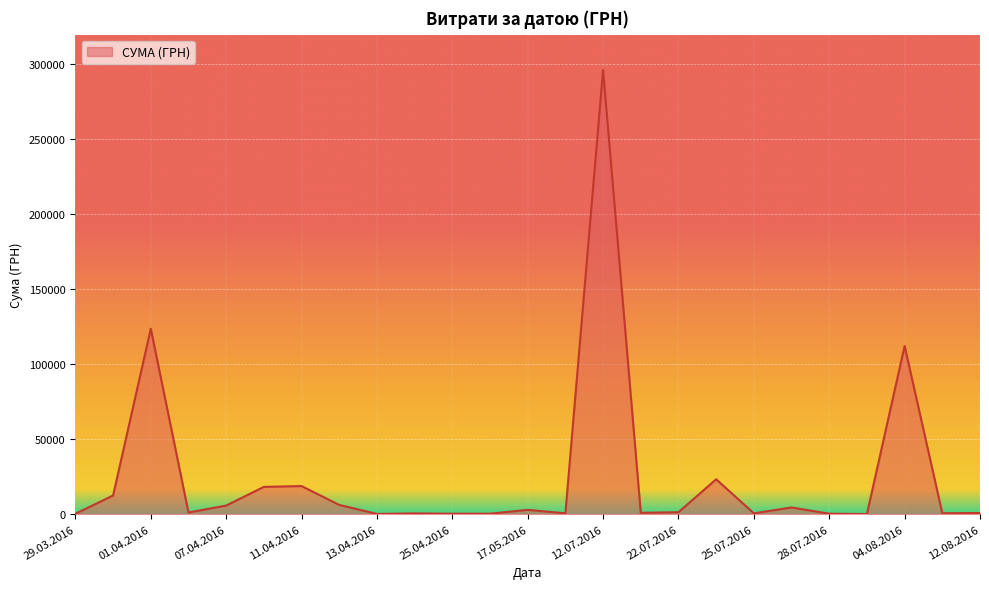

What is the maximum value shown in the chart?

295638.6